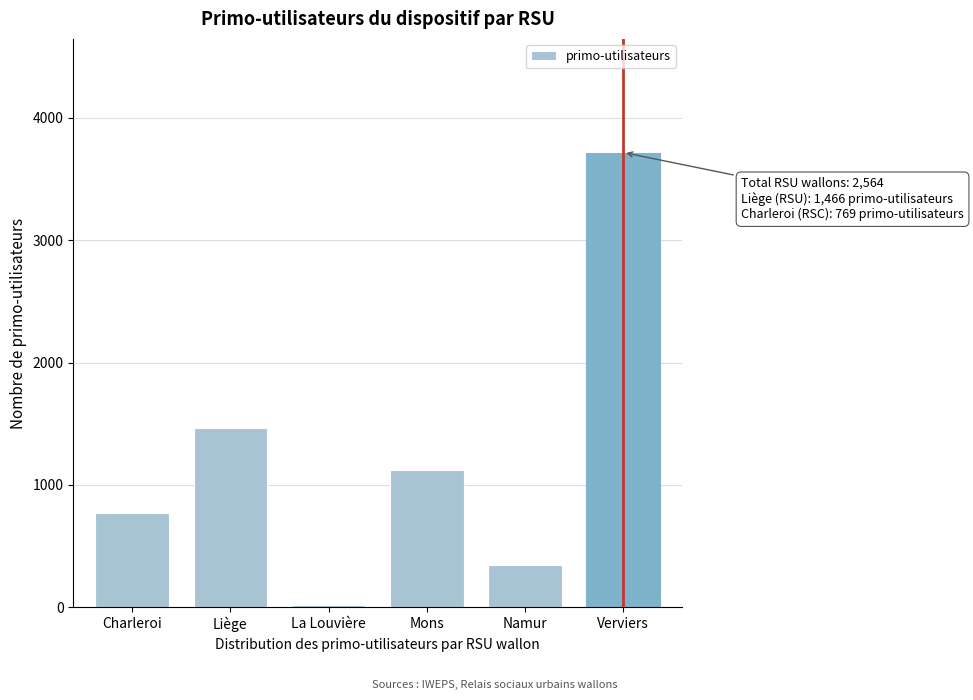

Reading right to left, extract all data points from this chart.

Verviers=3717	Namur=347	Mons=1120	La Louvière=15	Liège=1466	Charleroi=769